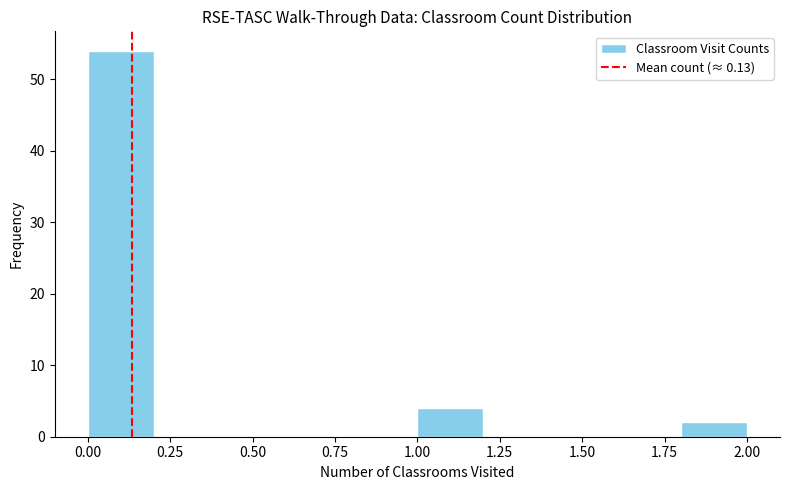

Reading left to right, list every bar in this chart as the range it spans on the x-axis followed by its height. The values are not printed on the chart, so give them approximately, as read against the axis.

0.0 to 0.2: 54
0.2 to 0.4: 0
0.4 to 0.6: 0
0.6 to 0.8: 0
0.8 to 1.0: 0
1.0 to 1.2: 4
1.2 to 1.4: 0
1.4 to 1.6: 0
1.6 to 1.8: 0
1.8 to 2.0: 2